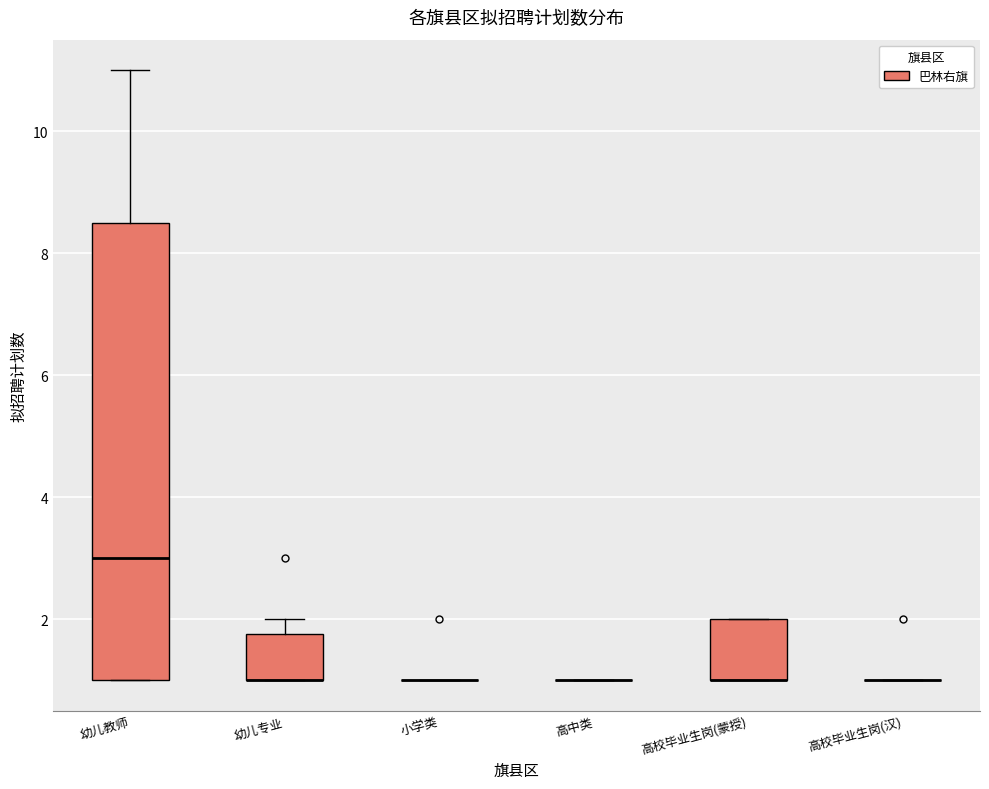

Reading left to right, transcribe this box plot: for each box, give where its median line is, the range the box spans, and where its two whiskers end, as read against the y-axis. The values are not printed on the chart, so give them approximately, as read against the axis.

幼儿教师: median 3.0, box 1.0 to 8.6, whiskers 1.0 to 11.0
幼儿专业: median 1.0 (drawn on the box's lower edge), box 1.0 to 1.8, whiskers 1.0 to 2.0
小学类: box collapsed to a line at 1.0, whiskers 1.0 to 1.0
高中类: box collapsed to a line at 1.0, whiskers 1.0 to 1.0
高校毕业生岗(蒙授): median 1.0 (drawn on the box's lower edge), box 1.0 to 2.0, whiskers 1.0 to 2.0
高校毕业生岗(汉): box collapsed to a line at 1.0, whiskers 1.0 to 1.0